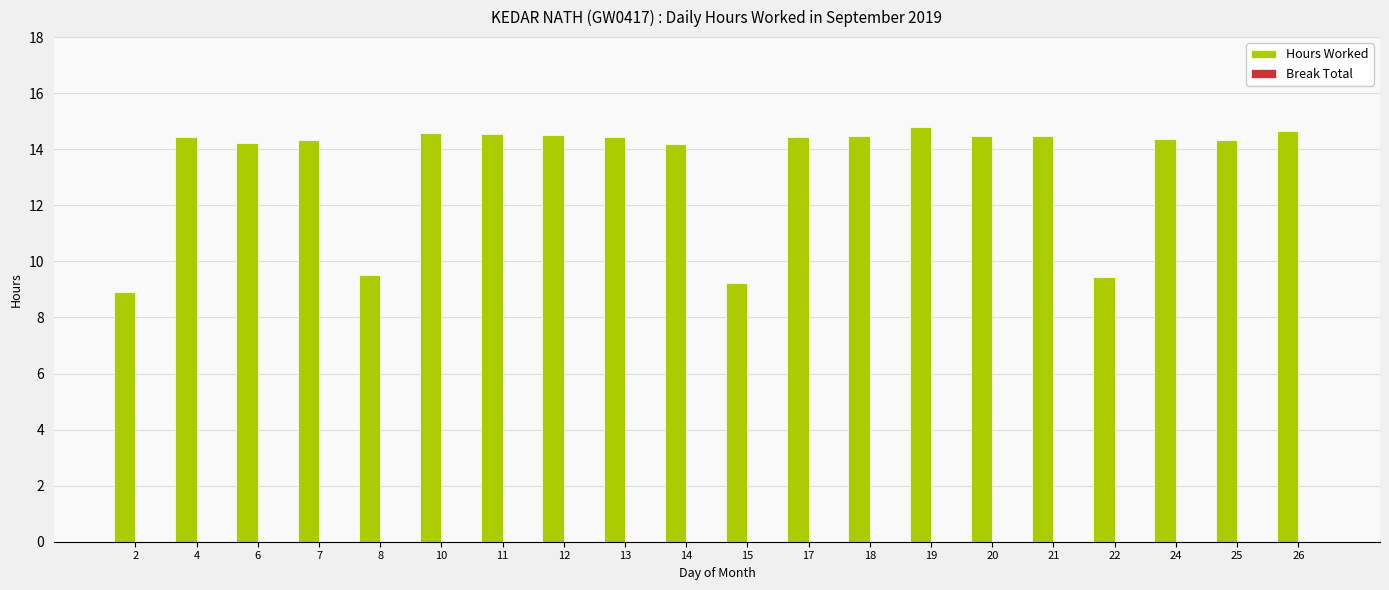

True or false: the data shows 14.5 at 20.

True